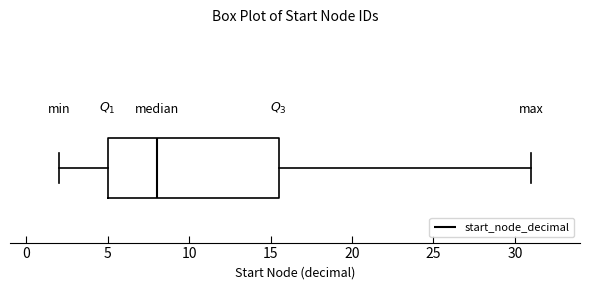

Transcribe this box plot: give where the median line is, the range the box spans, and where the two whiskers end, as read against the x-axis. The values are not printed on the chart, so give them approximately, as read against the axis.

median 8.0, box 5.0 to 15.5, whiskers 2.0 to 31.0